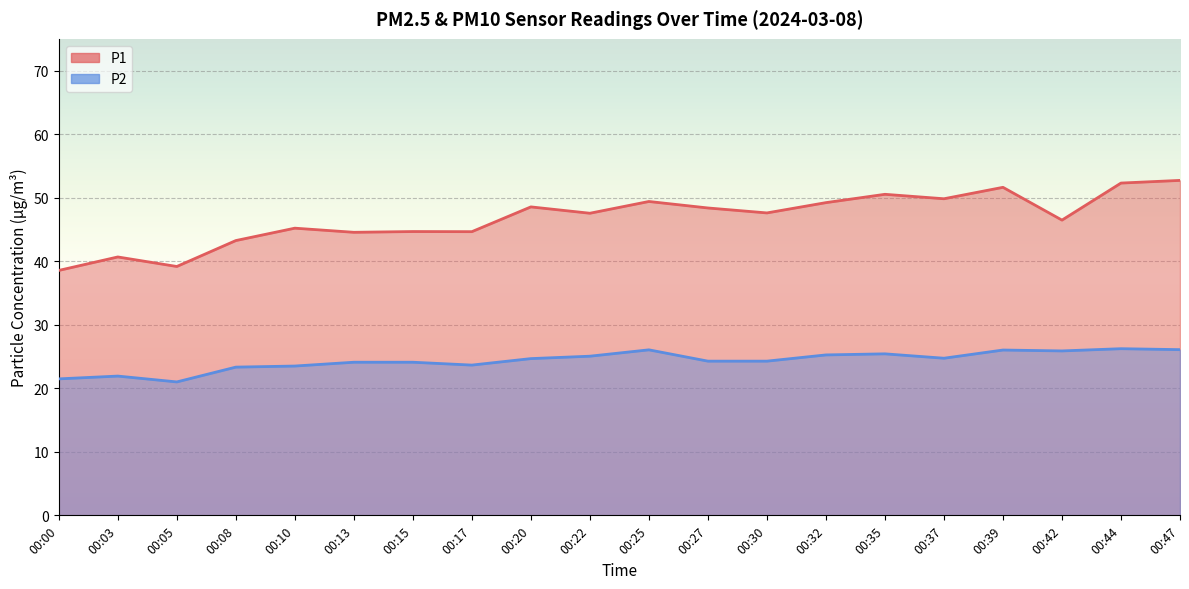

At which category is the sum across all series the highest?

00:47